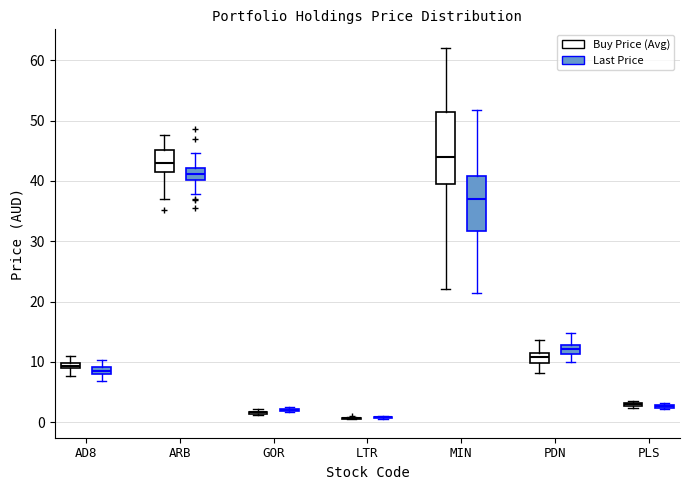

Comparing the boxes themselves (not the whiskers), which one is the tallest?

MIN (Buy Price (Avg))